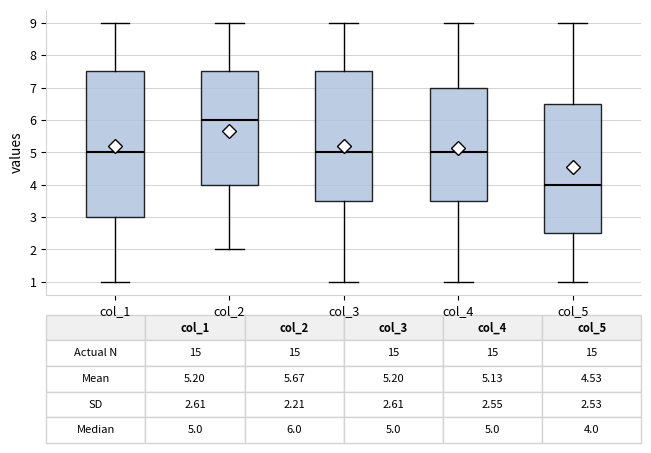

Which box has the lowest median line?

col_5